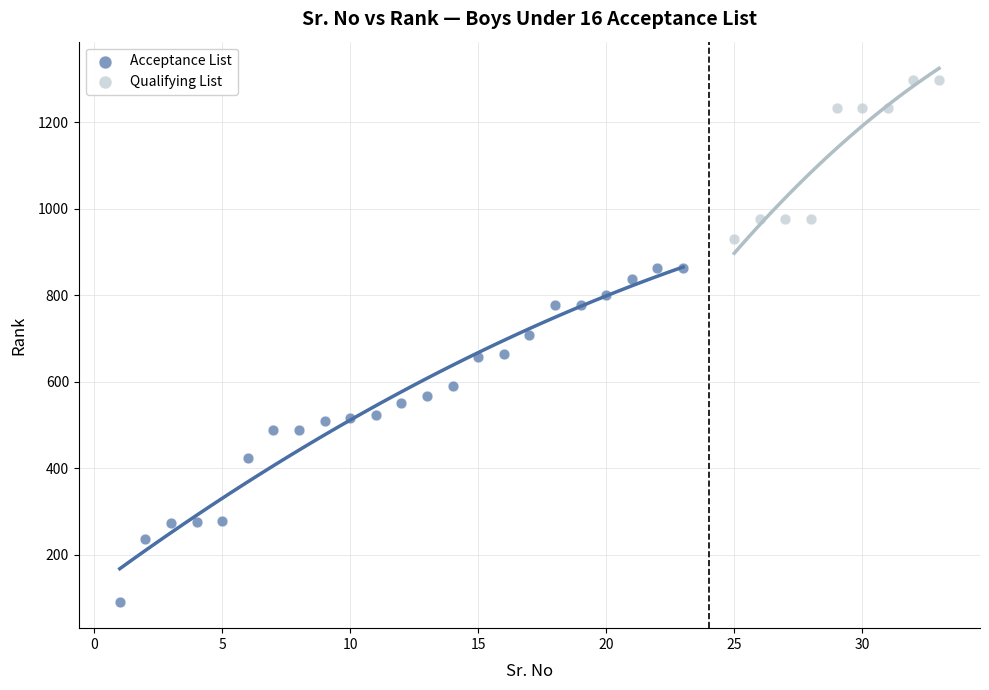

Which series has the largest Y range (max minus min)?

Acceptance List